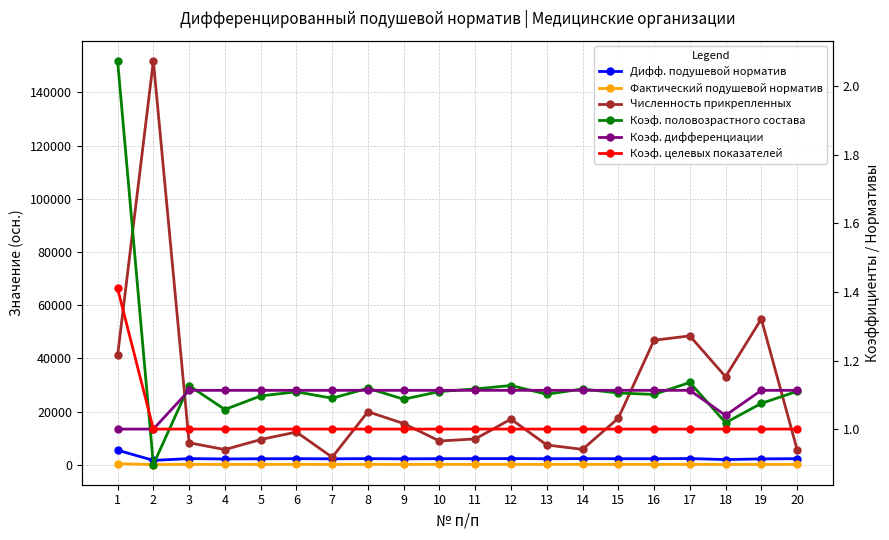

What is the smallest value displayed?

0.9